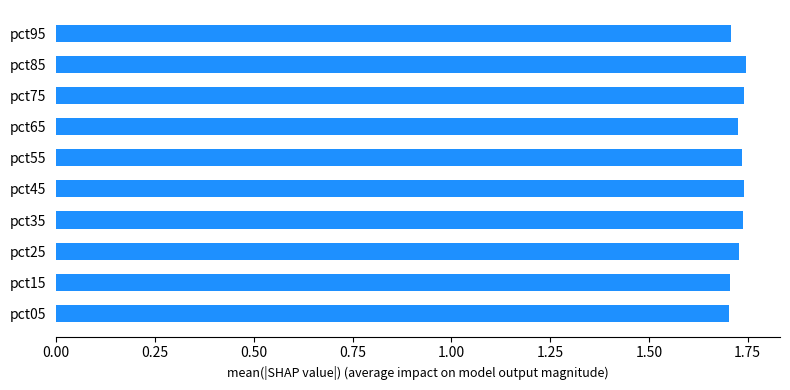

What is the ratio of the value at pct05 to the value at pct85?

1.0